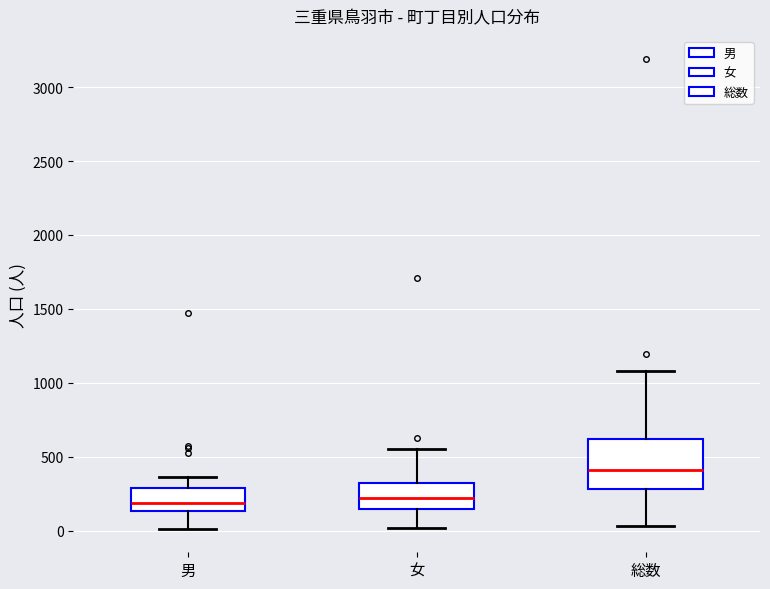

Which box's median line is the highest?

総数